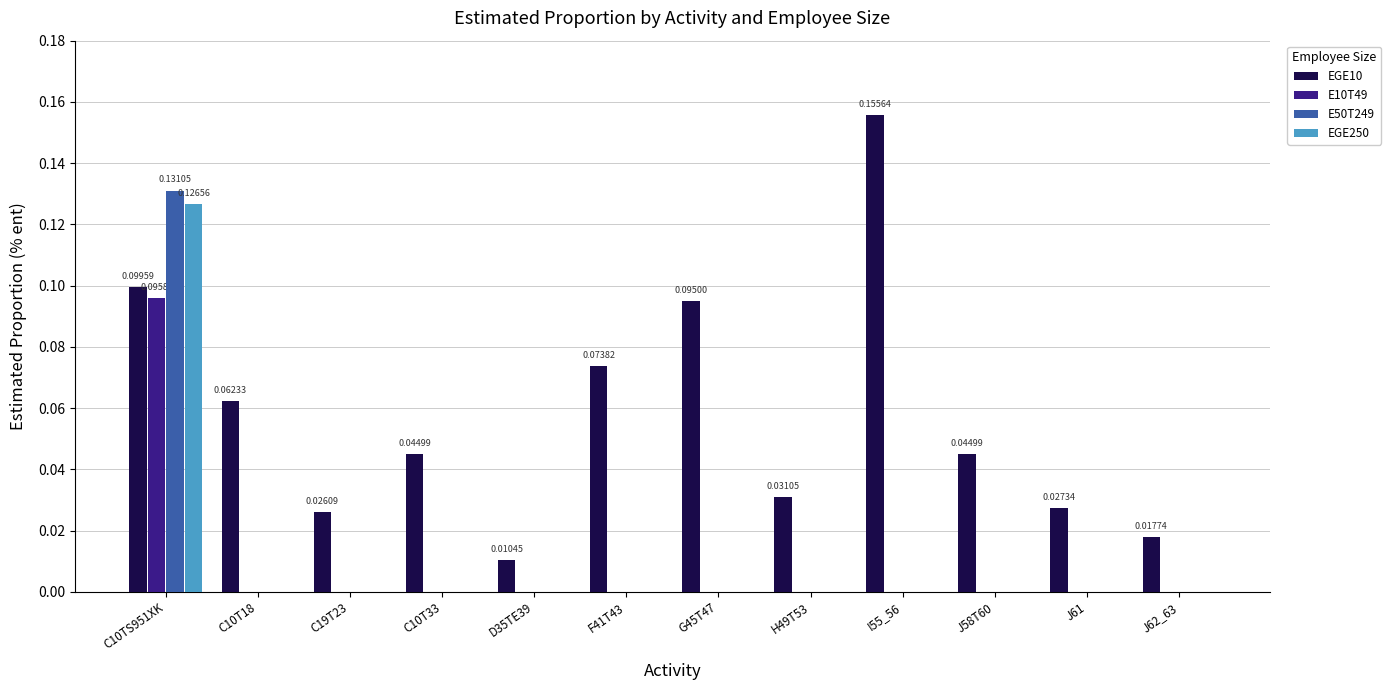

Between C10T18 and J61, which series saw the biggest shift?

EGE10